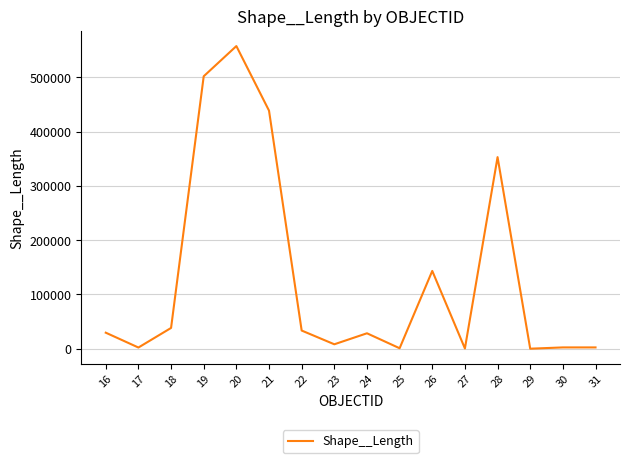

The value at 26 is 143337.7. True or false?

True